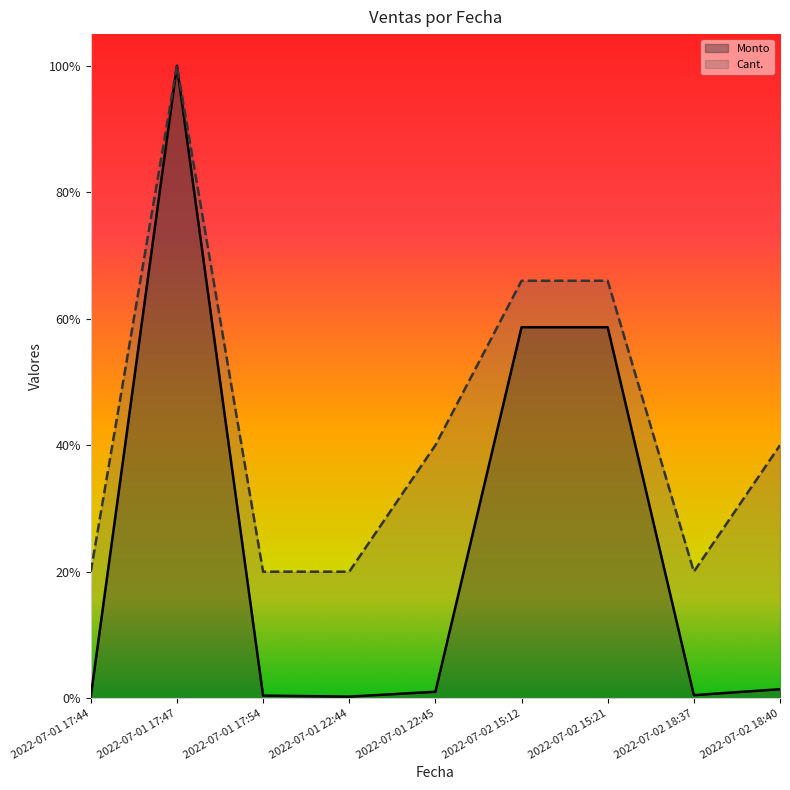

Which series has the widest spread of values?

Monto